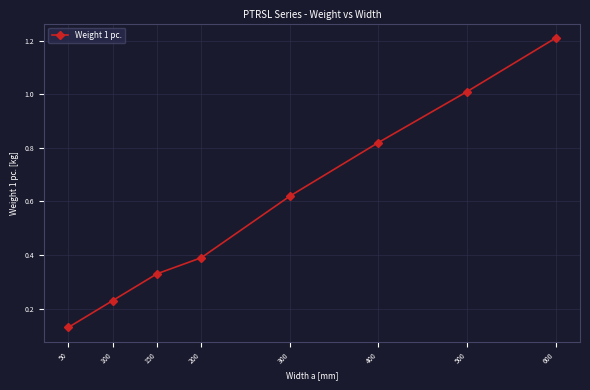

What is the sum of all values?

4.7